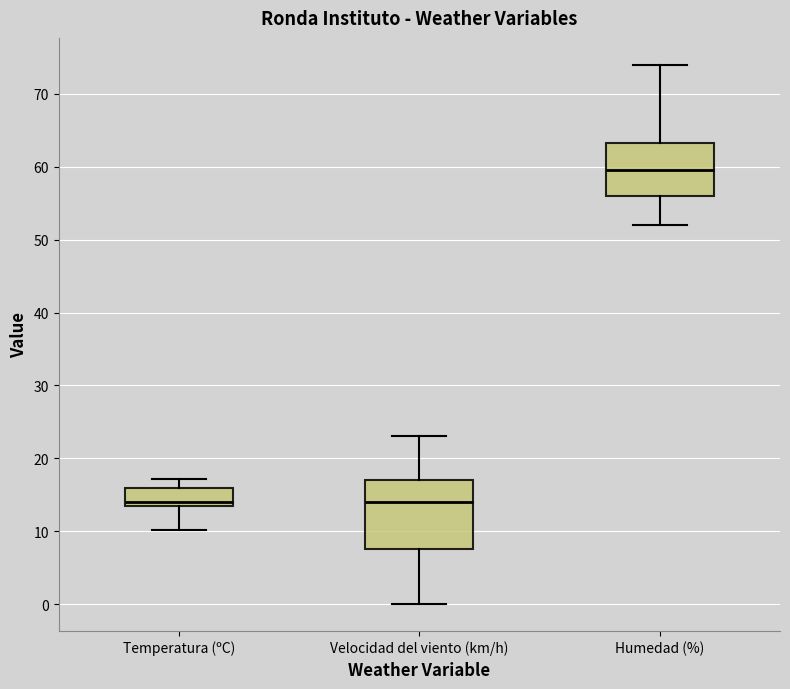

Reading left to right, transcribe this box plot: for each box, give where its median line is, the range the box spans, and where its two whiskers end, as read against the y-axis. The values are not printed on the chart, so give them approximately, as read against the axis.

Temperatura (ºC): median 14, box 13 to 16, whiskers 10 to 17
Velocidad del viento (km/h): median 14, box 8 to 17, whiskers 0 to 23
Humedad (%): median 60, box 56 to 63, whiskers 52 to 74